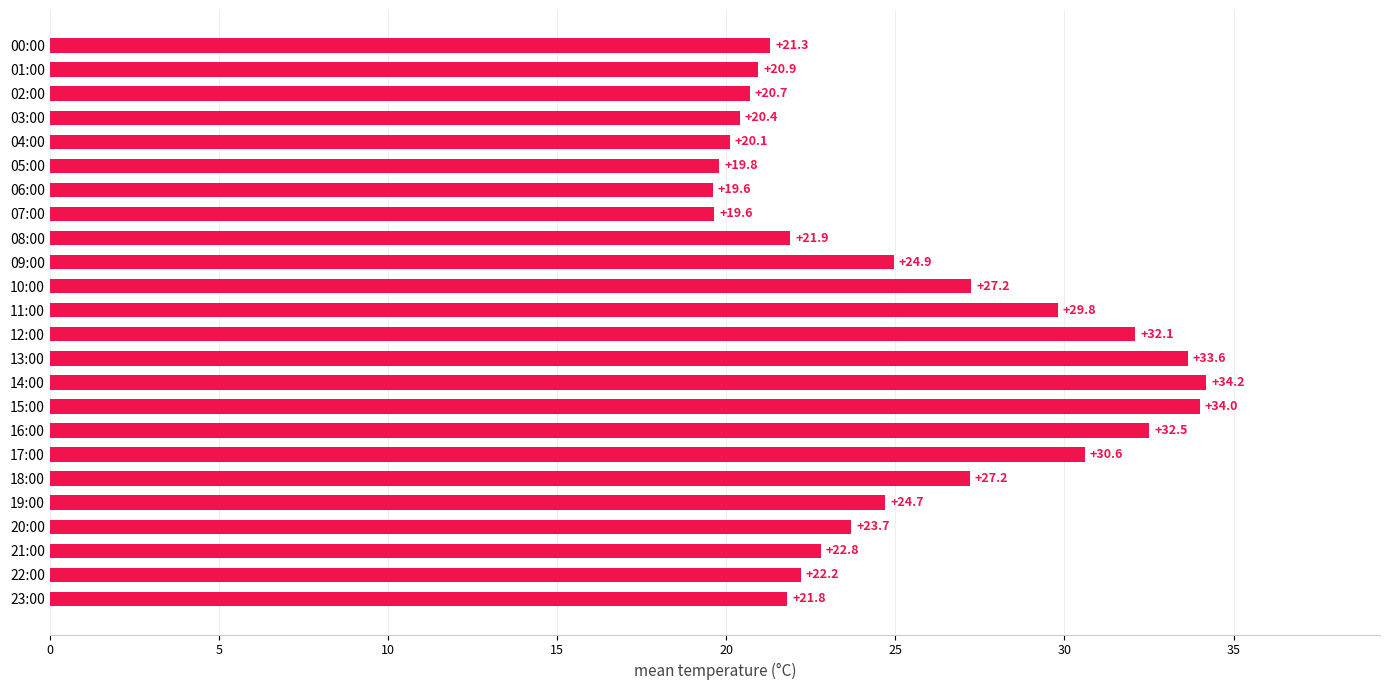

What is the difference between the maximum and minimum values?

14.6